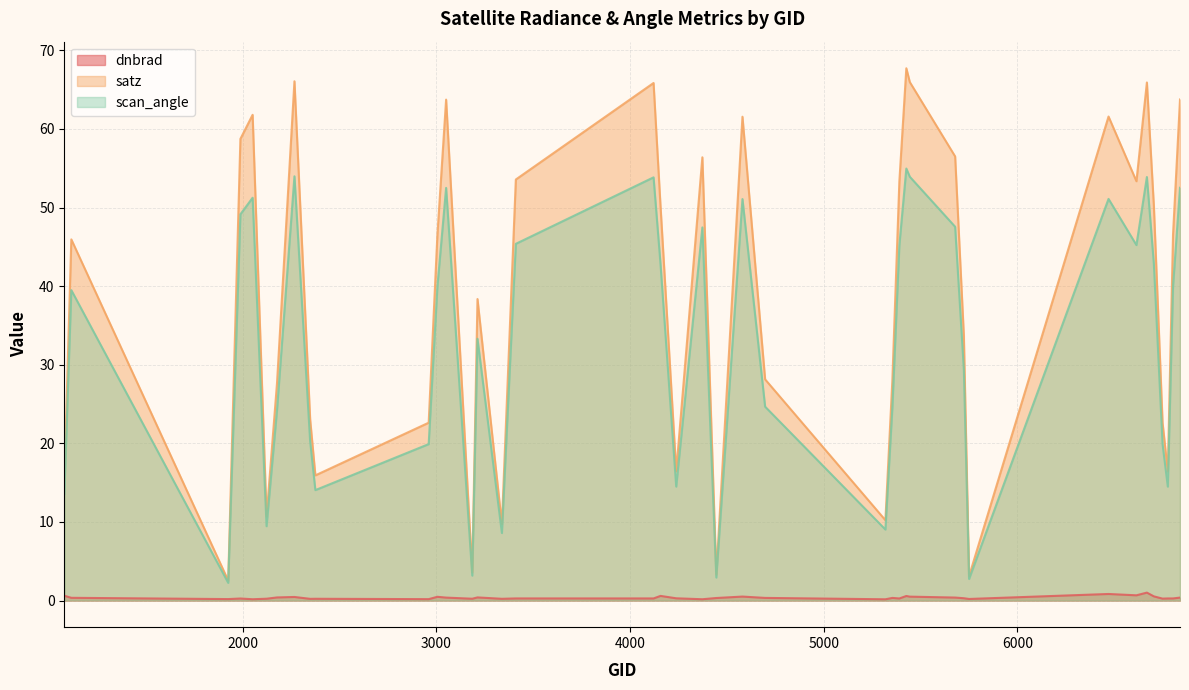

True or false: scan_angle has more than 1 interior local peaks.

True